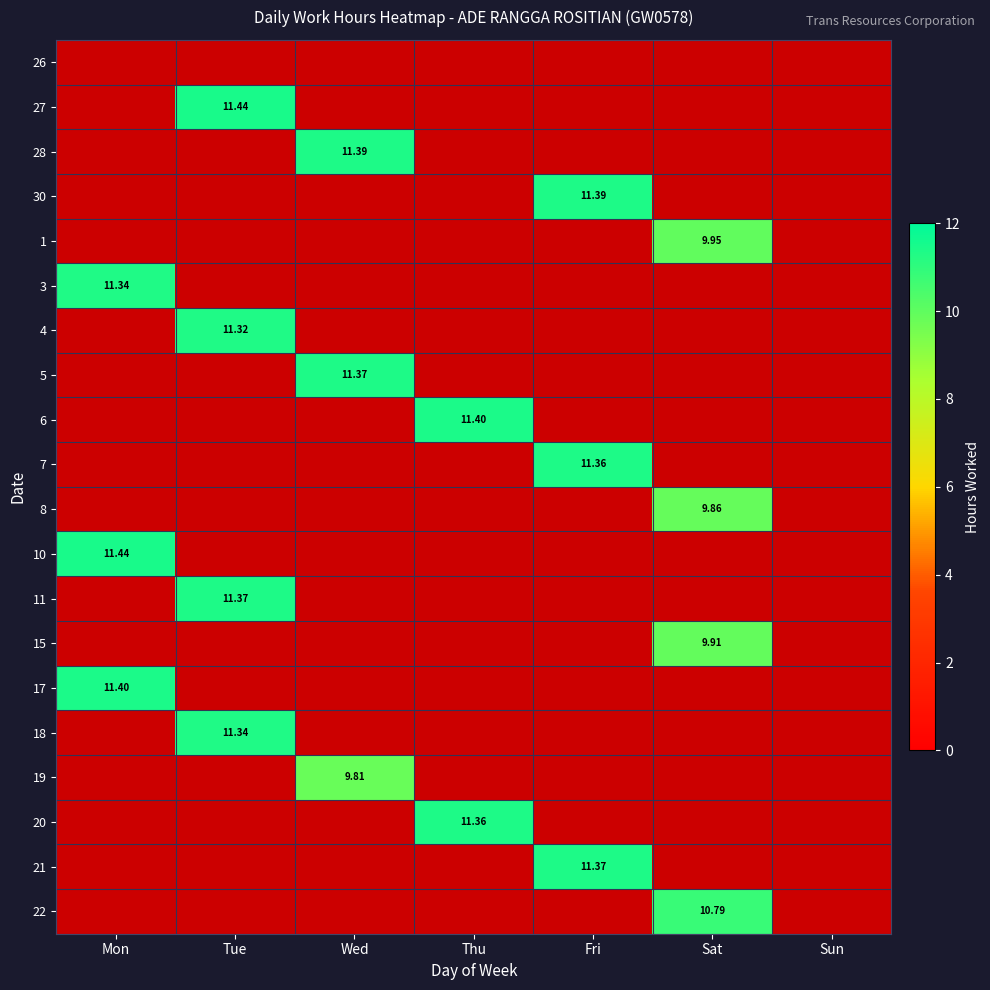

Rank the series by their maximum value, from lowest to highest.

26, 19, 8, 15, 1, 22, 4, 3, 18, 7, 20, 5, 11, 21, 28, 30, 6, 17, 27, 10